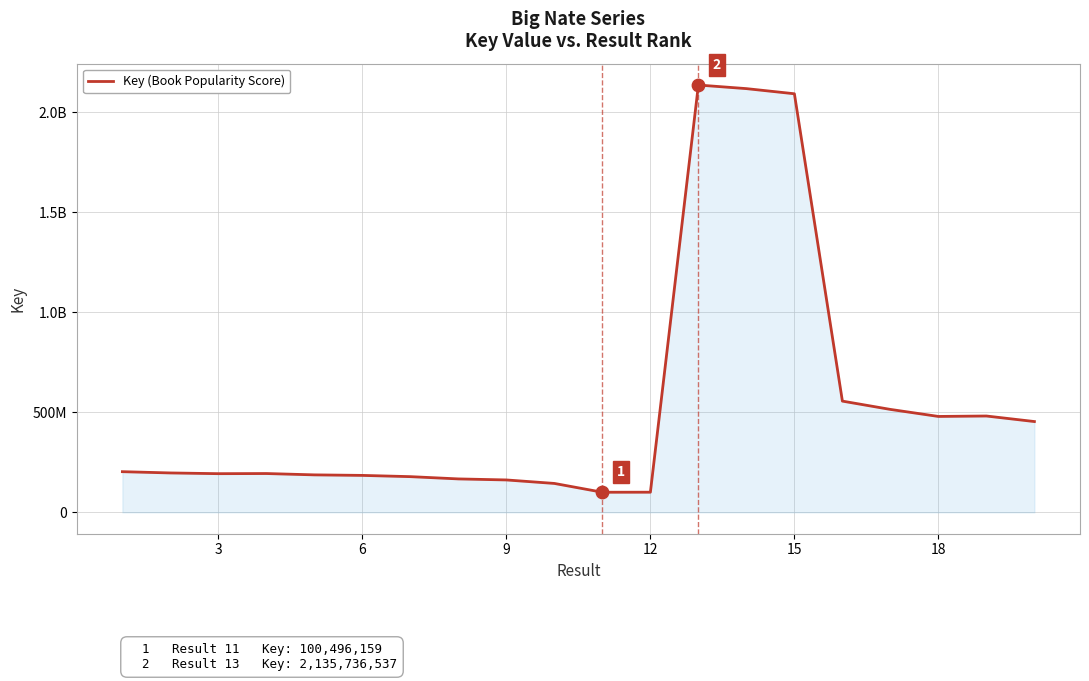

Does the chart have visible grid lines?

Yes